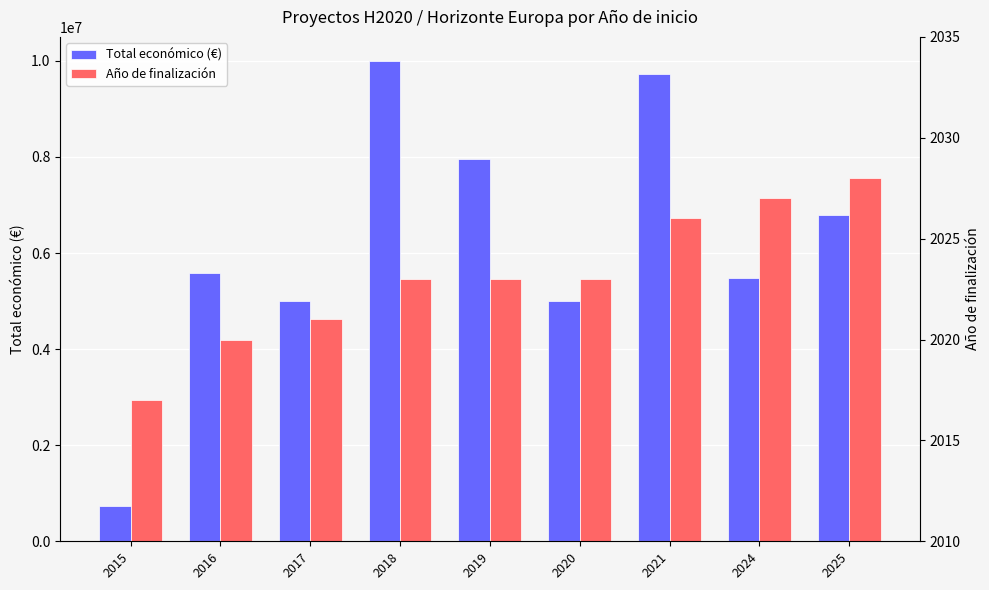

What is the maximum value shown in the chart?

9999999